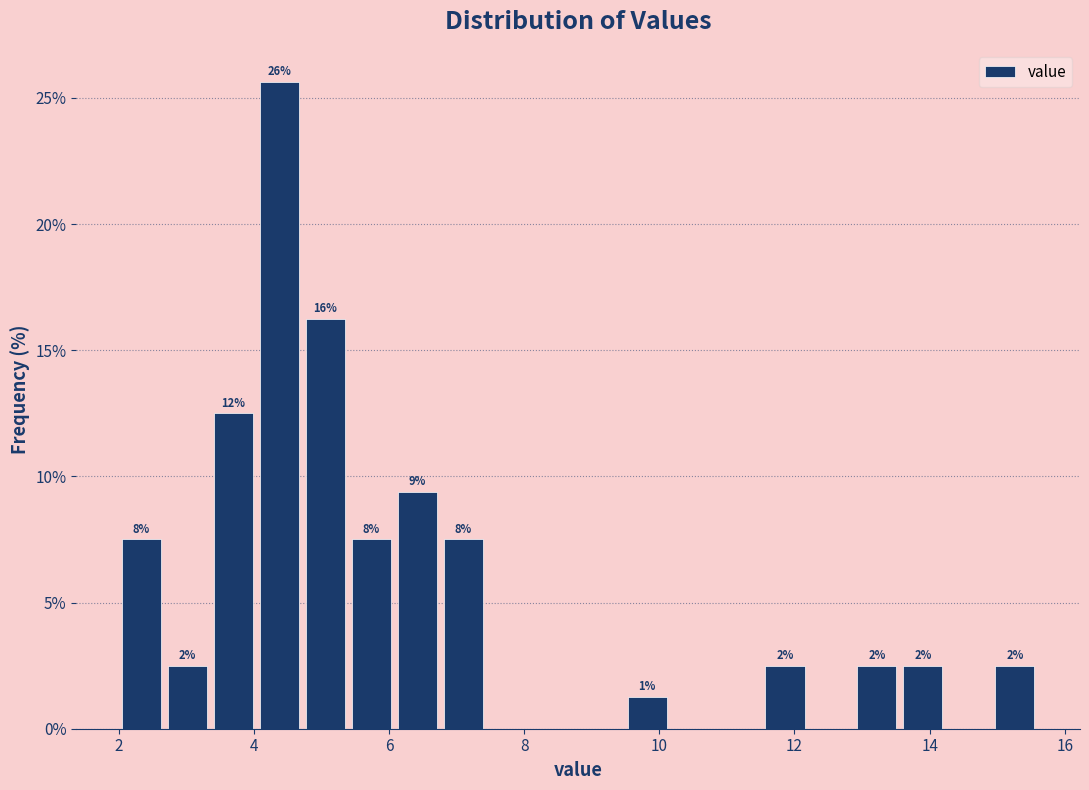

Around what value on the x-axis is the tallest bar? Give the approximate position of its centre, as read against the axis.

4.4